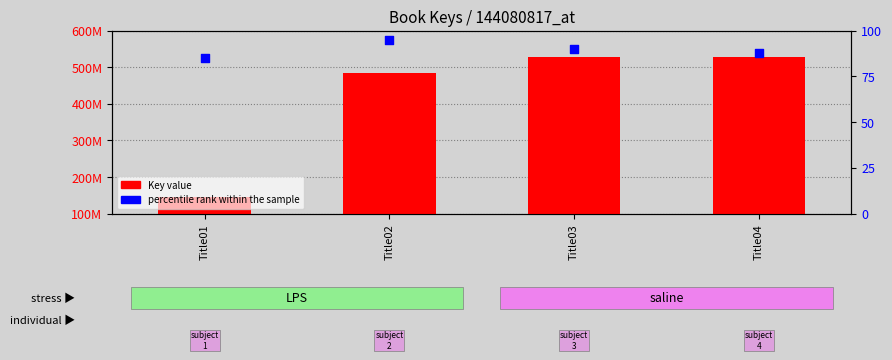

Which series has the largest total across all categories?

Key (value)